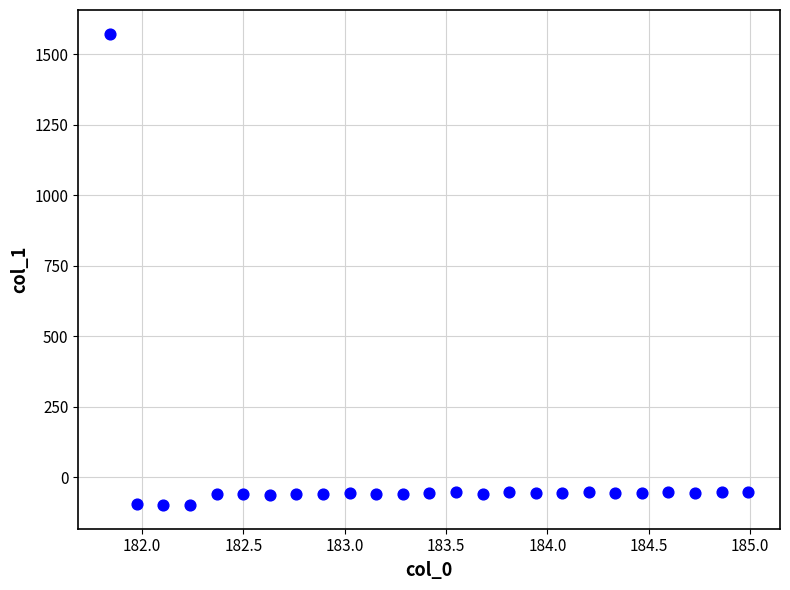

What is the range of X values (max minus min)?

3.1